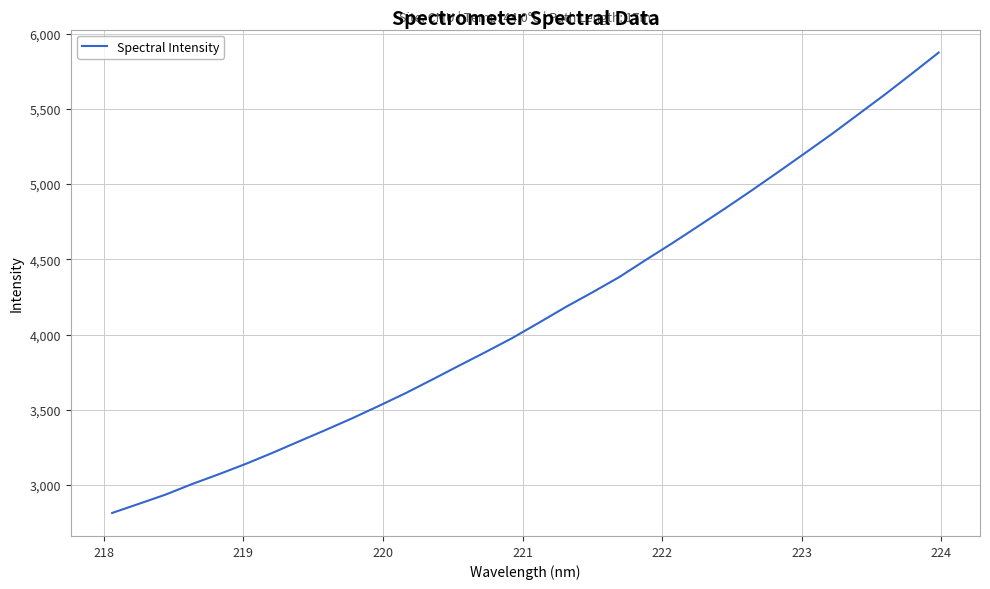

What is the minimum value shown in the chart?

2815.0